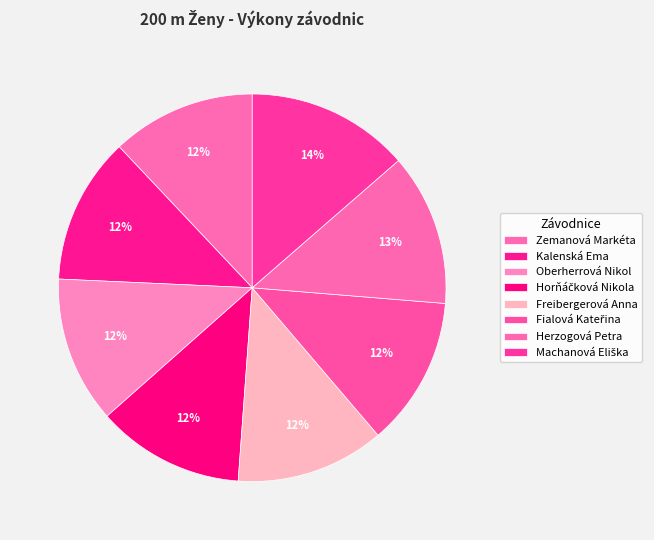

How many slices are in this pie chart?

8